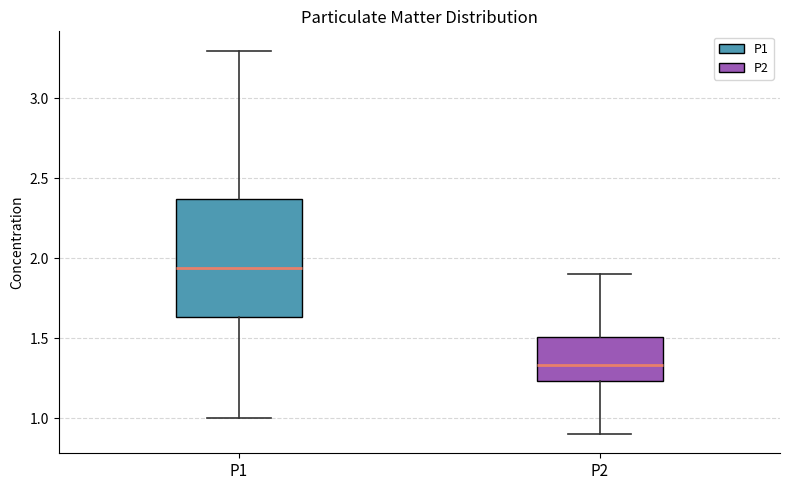

Reading left to right, transcribe this box plot: for each box, give where its median line is, the range the box spans, and where its two whiskers end, as read against the y-axis. The values are not printed on the chart, so give them approximately, as read against the axis.

P1: median 1.95, box 1.65 to 2.35, whiskers 1.00 to 3.30
P2: median 1.35, box 1.25 to 1.50, whiskers 0.90 to 1.90